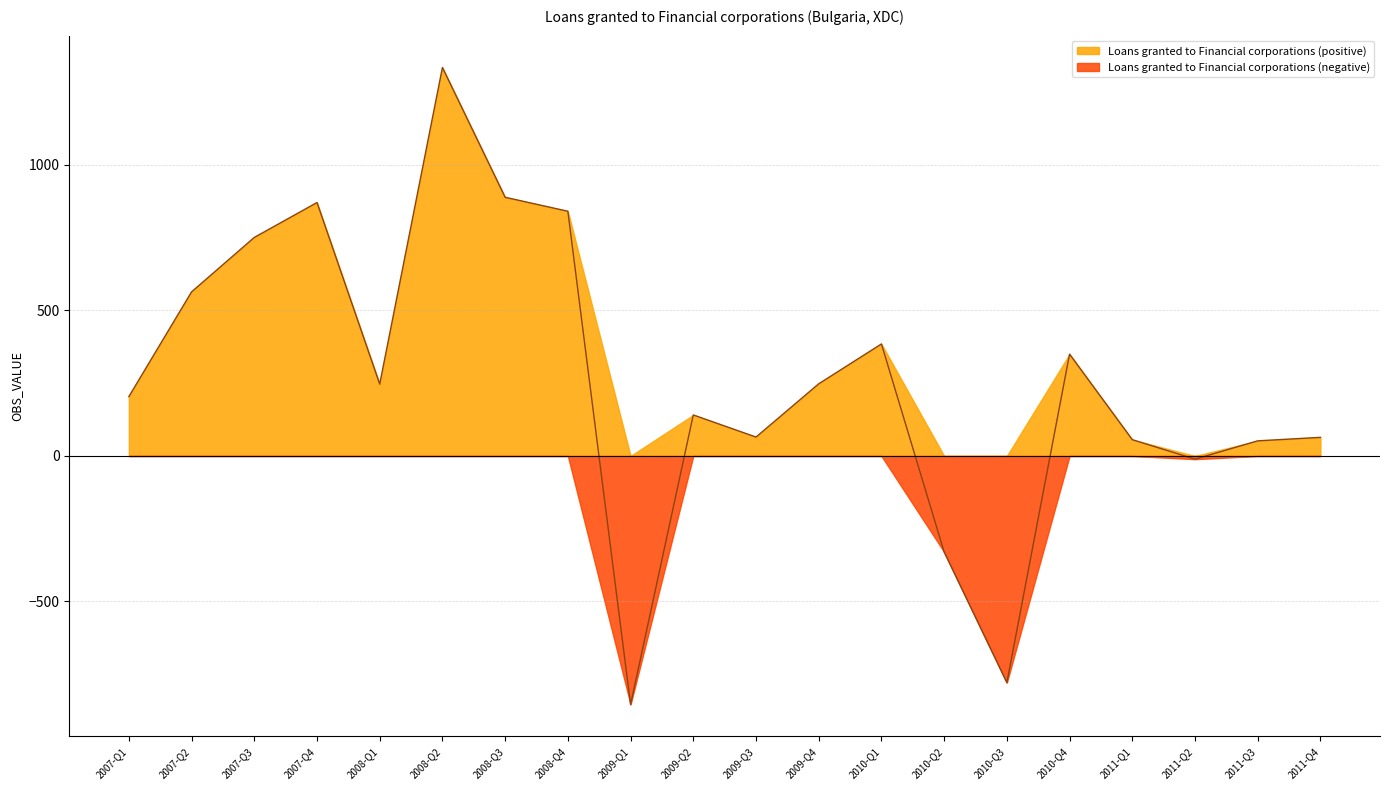

How many data points are above 247?

9